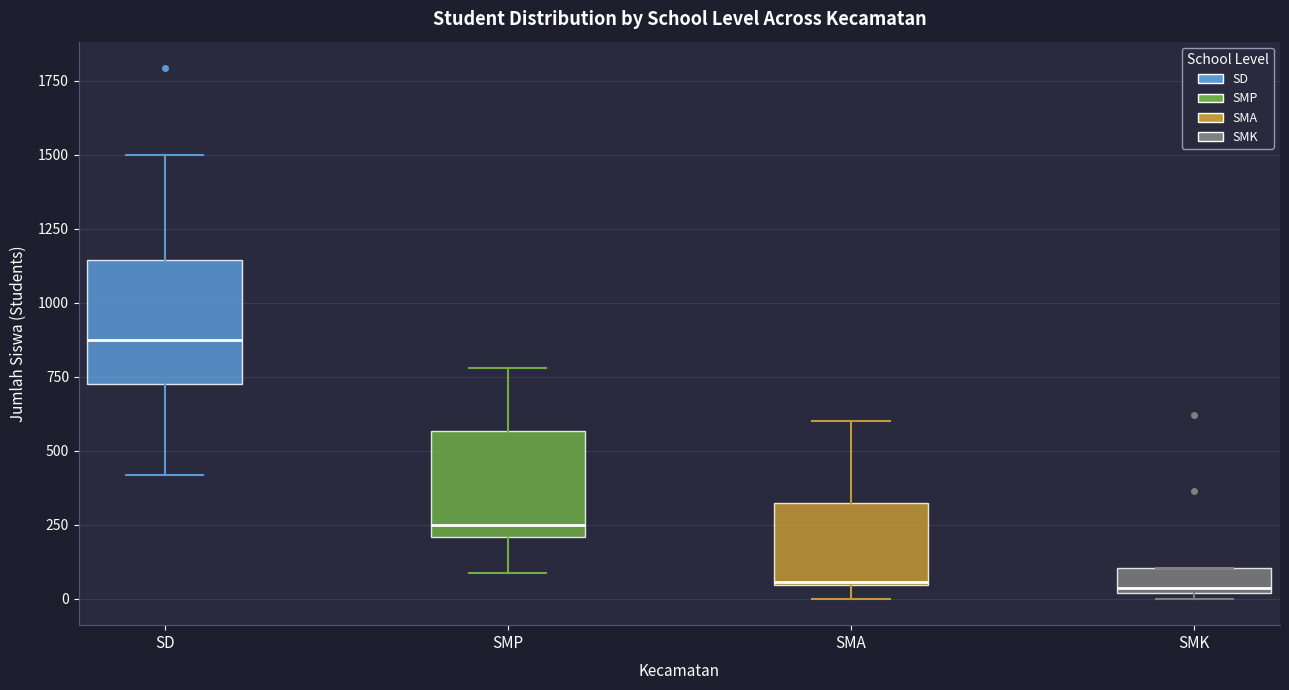

Where is the upper edge of the box for SMK on the y-axis? The values are not printed on the chart, so give them approximately, as read against the axis.

100